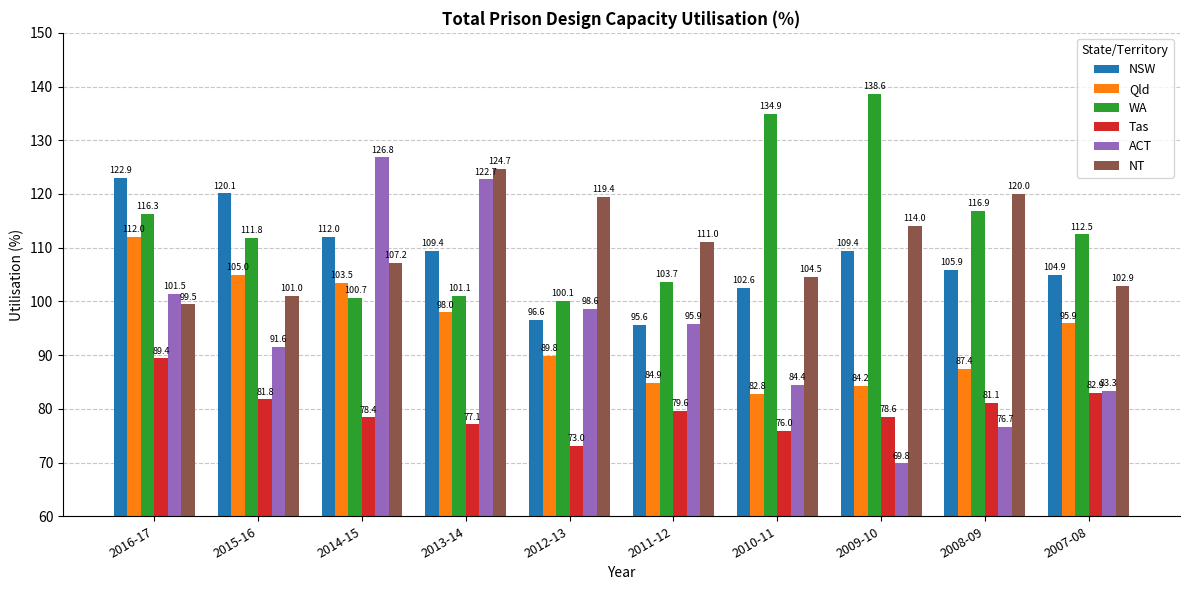

Which category has the lowest value in the NSW series?

2011-12